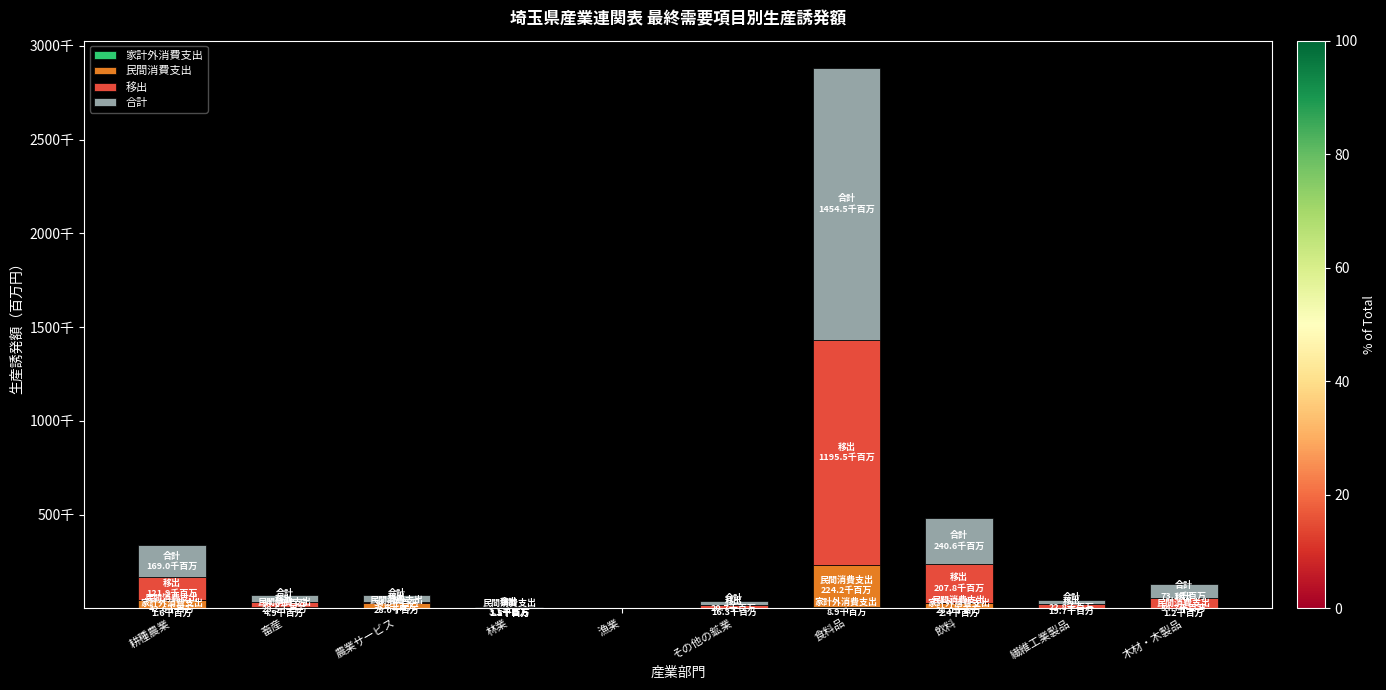

True or false: 合計 has a value of 3050.3 at 林業.

True